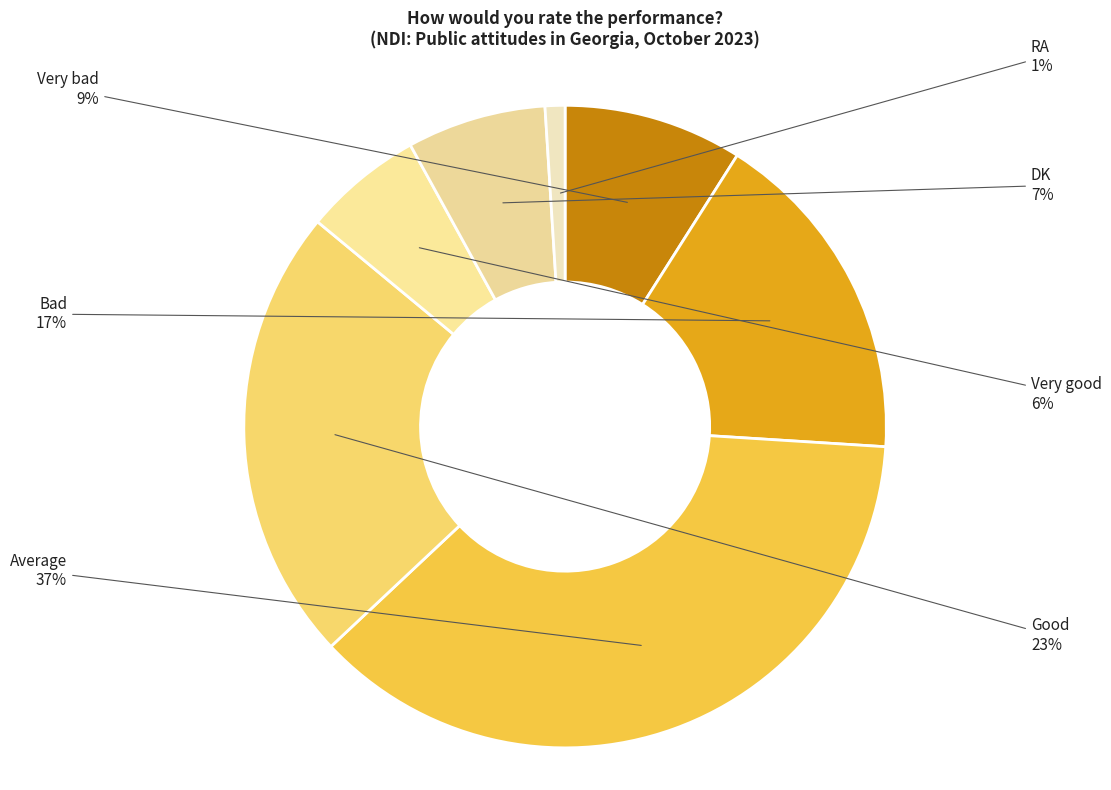

Combined, do Very bad and Very good account for over 50%?

No